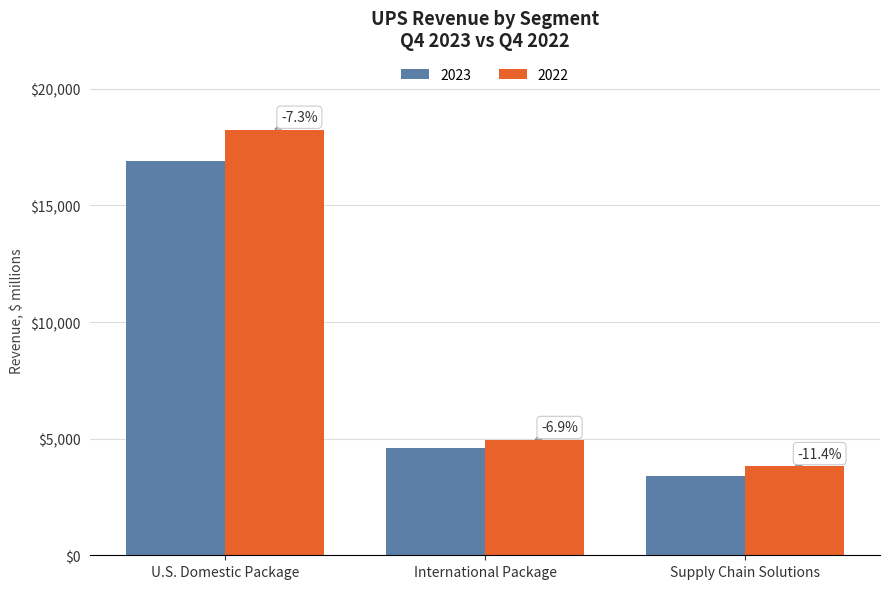

How many bars are there in each group?

2